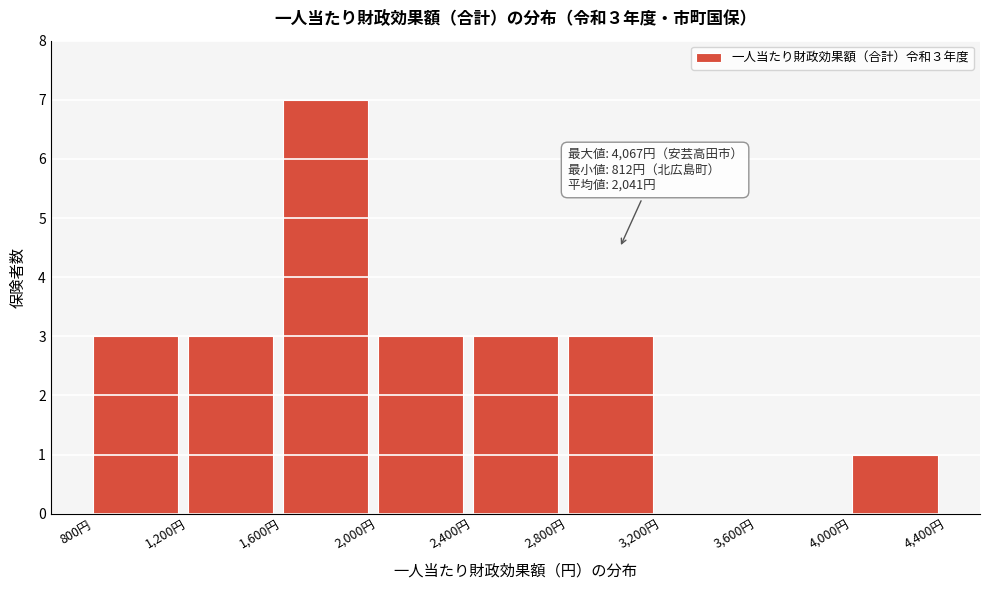

Over which range of the x-axis is the bar tallest?

1600 to 2000